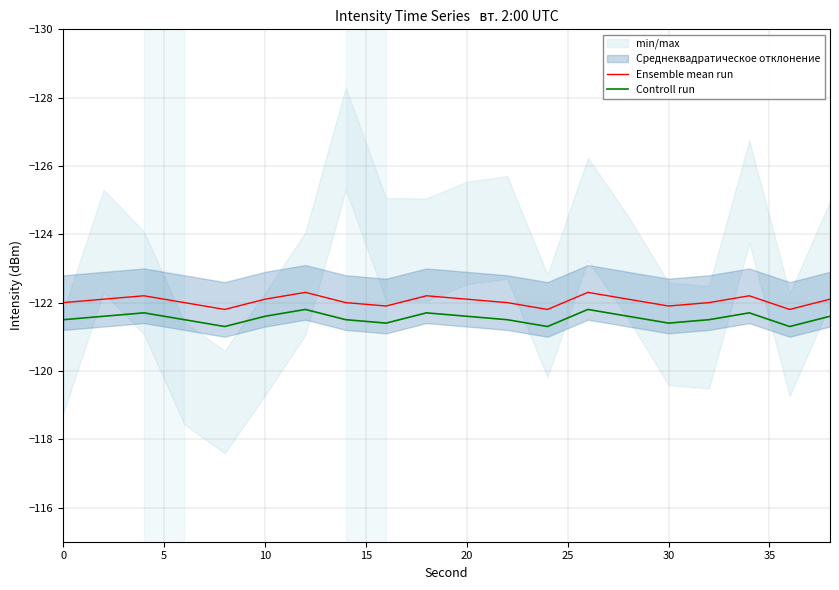

Which series has the largest total across all categories?

Controll run